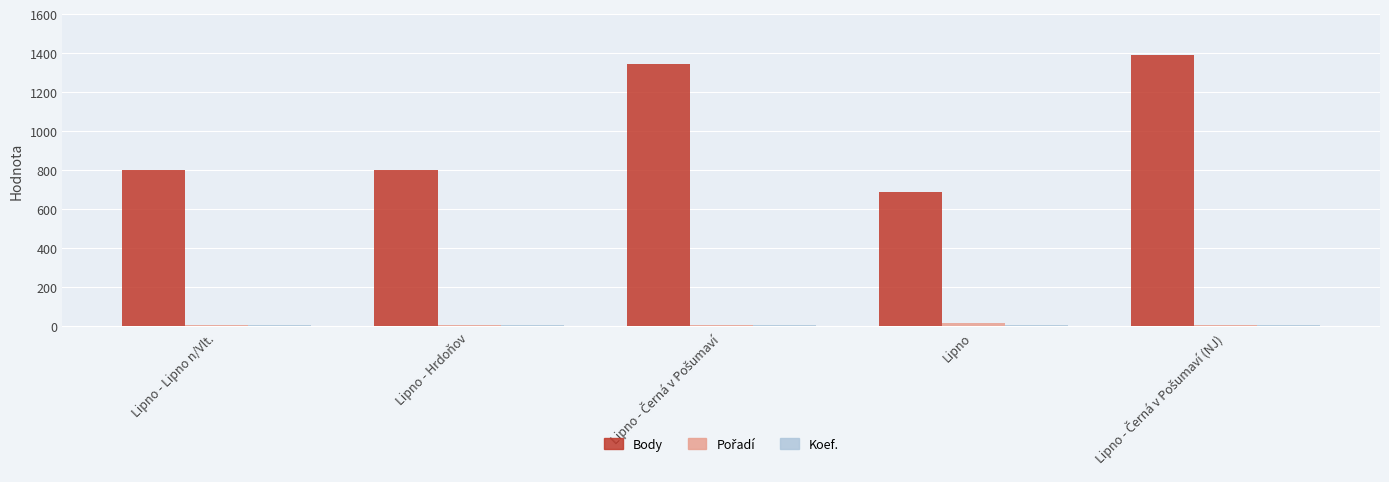

Which series has the largest total across all categories?

Body